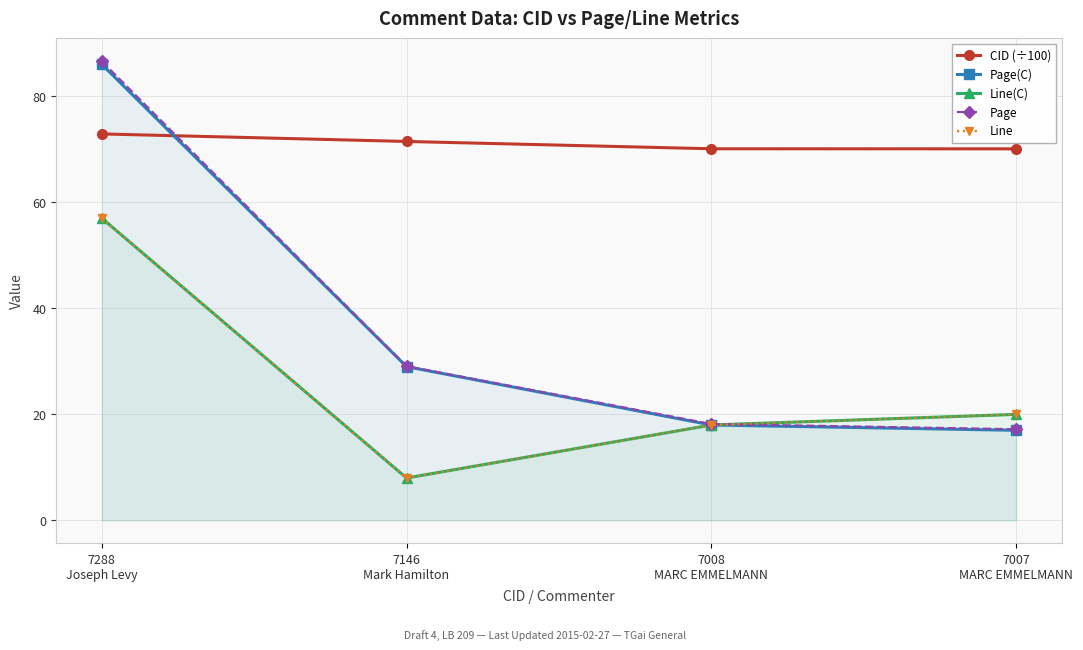

What is the value of the Line(C) point at the 2nd from the left?

8.0